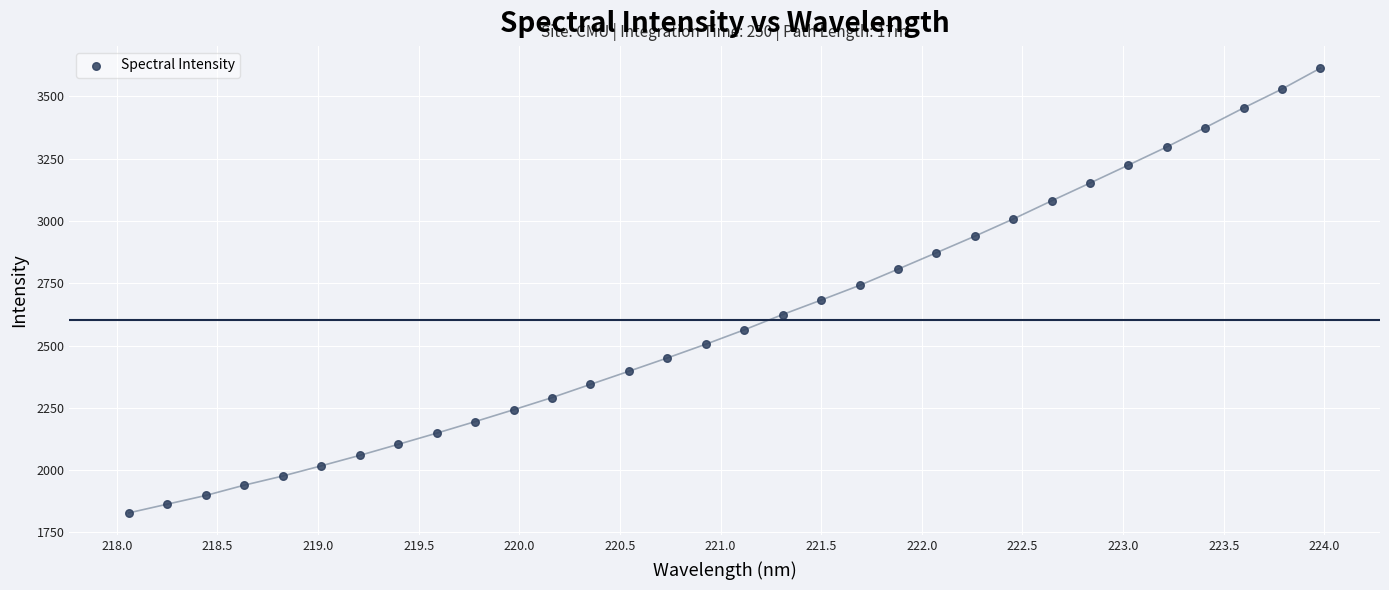

What is the range of X values (max minus min)?

5.9